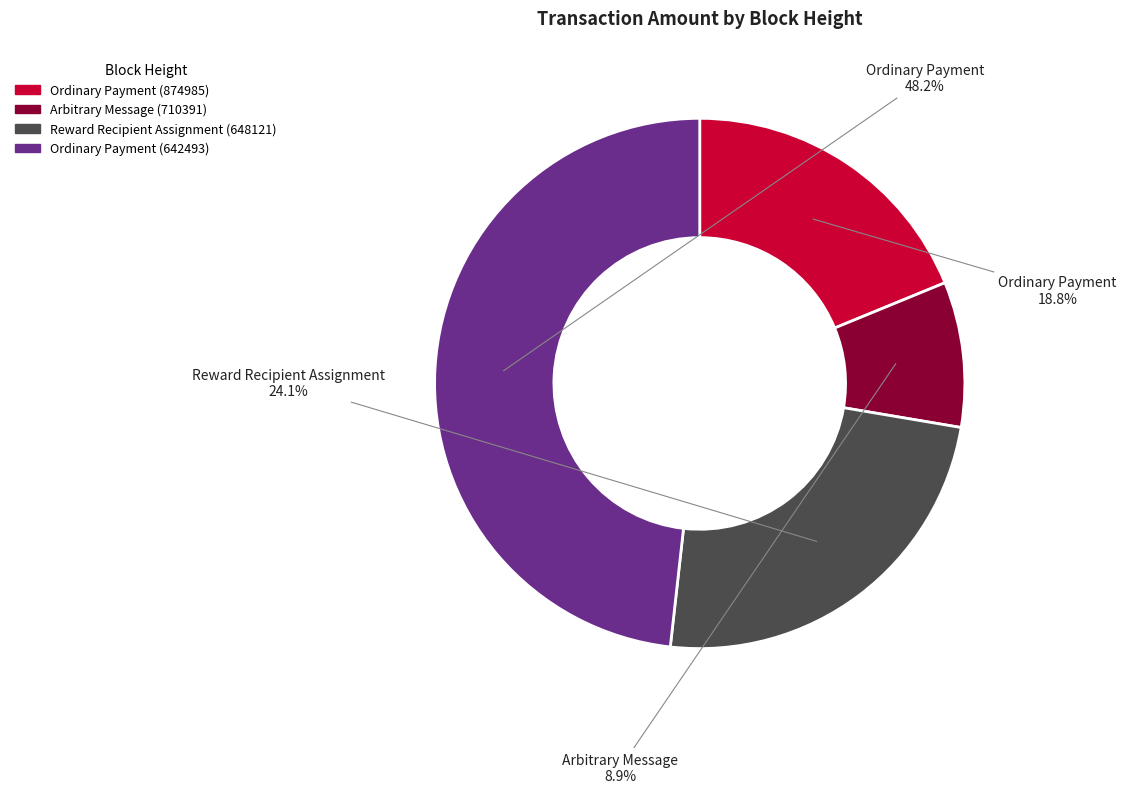

Is there a majority slice in this chart?

No